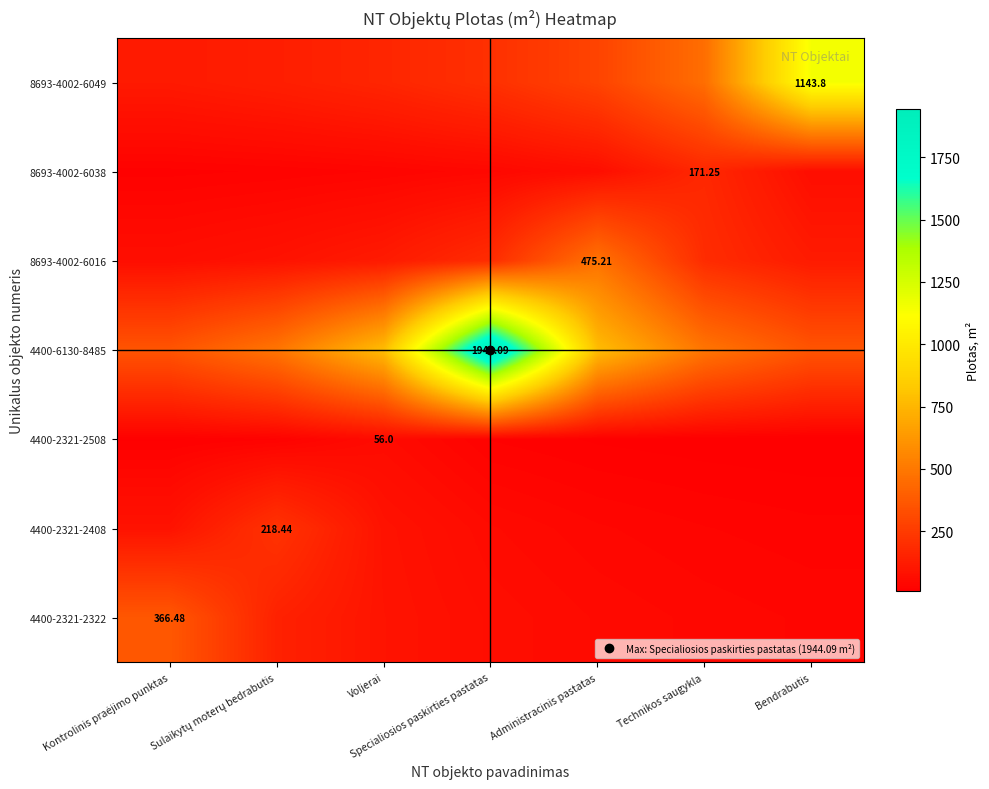

What is the total value across all series at Voljerai?

1326.0